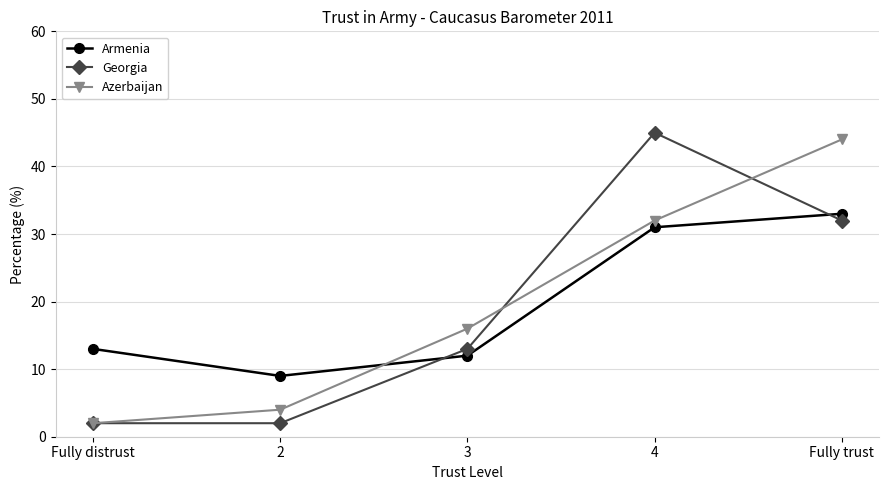

How many lines are shown in the chart?

3